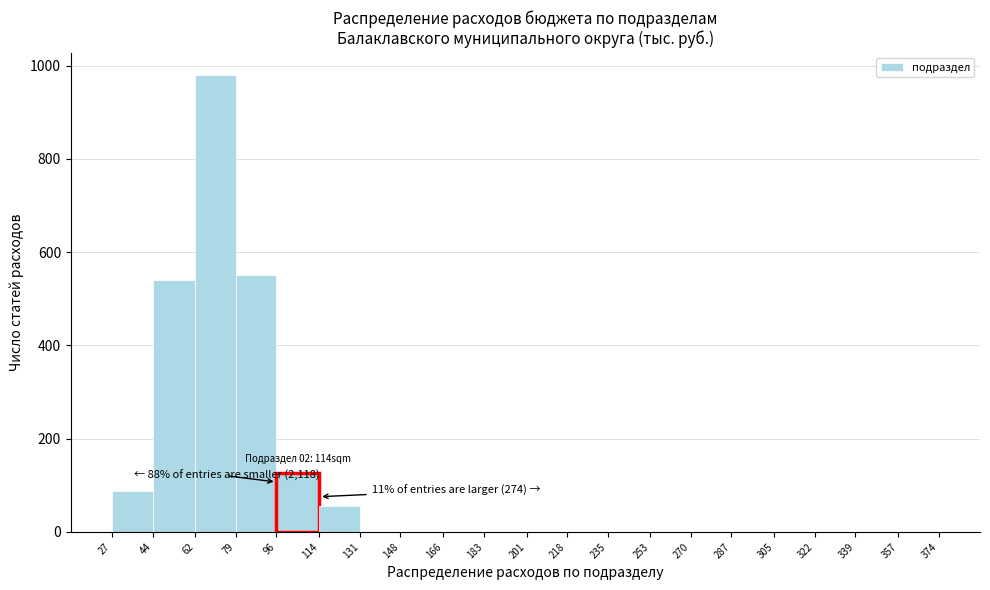

Over which range of the x-axis is the bar tallest?

62 to 79